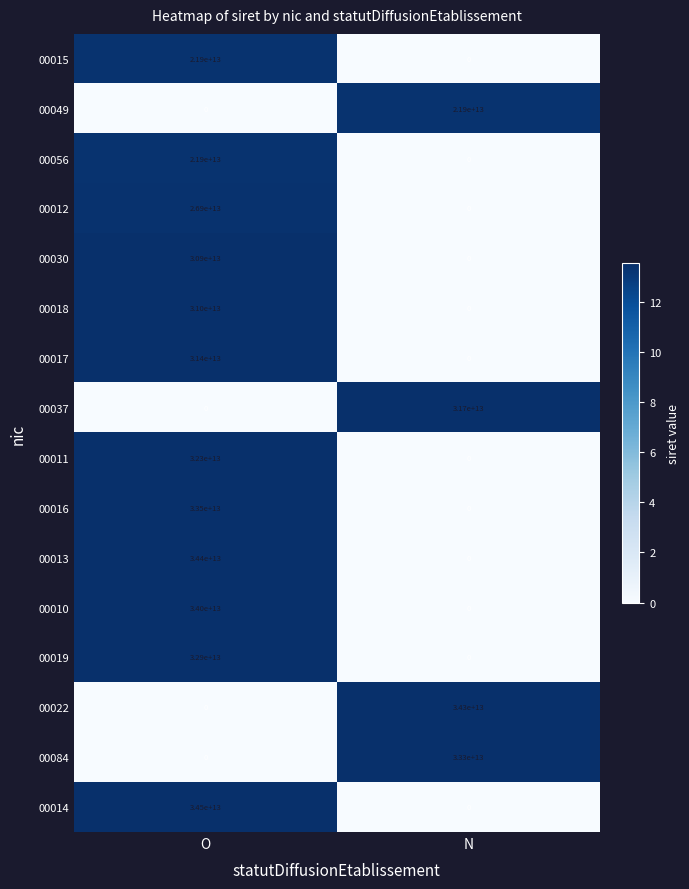

At how many categories does at least one series exceed 9?

2